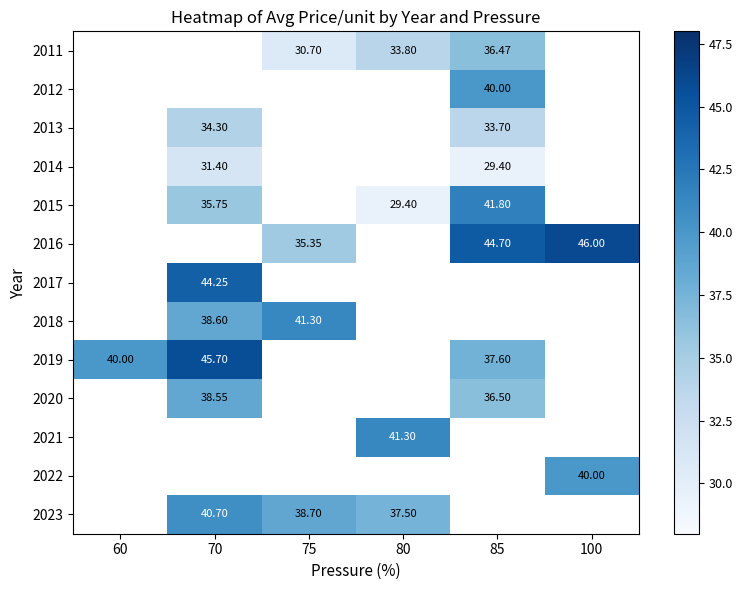

How many series are shown in this chart?

13